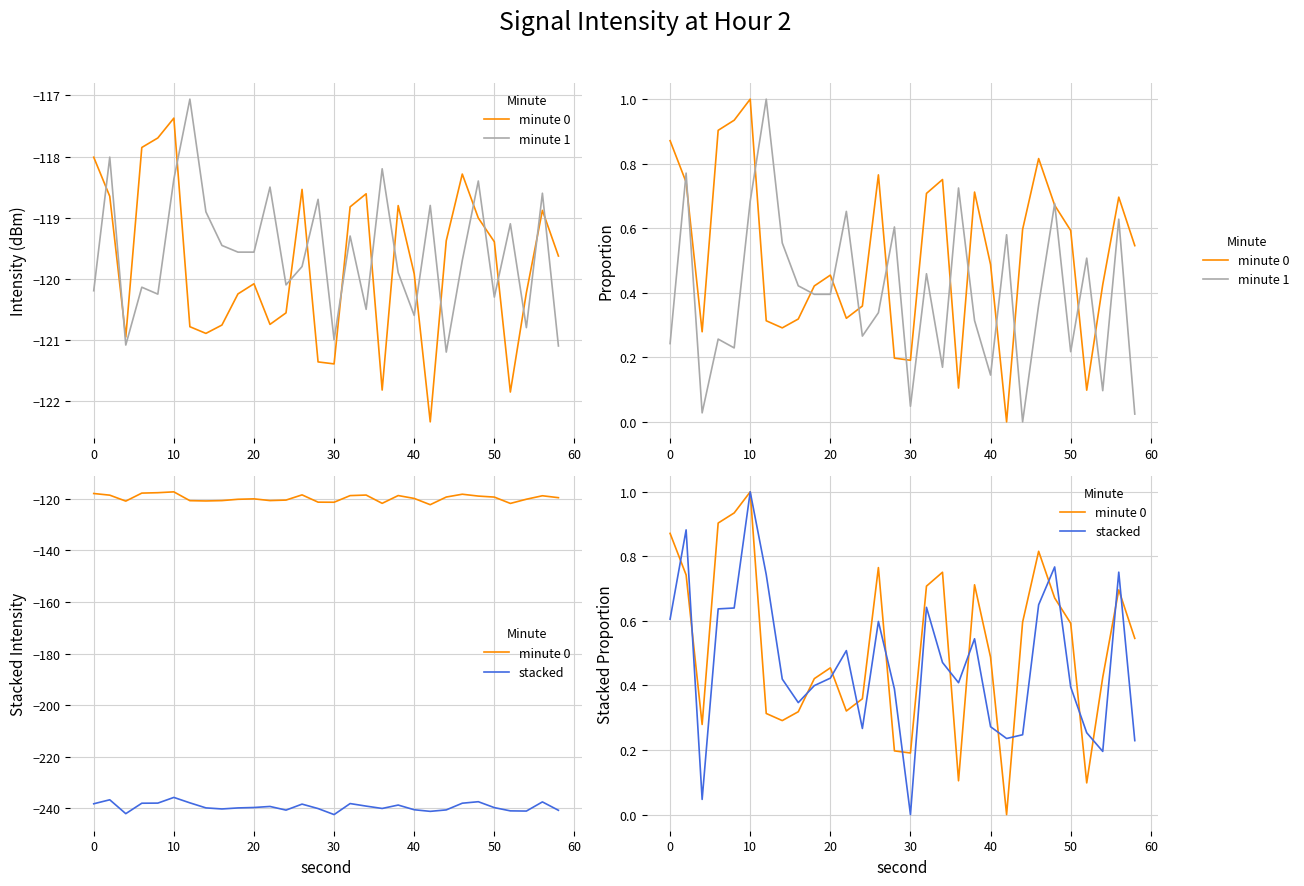

True or false: stacked and minute 1 intersect in this chart.

True